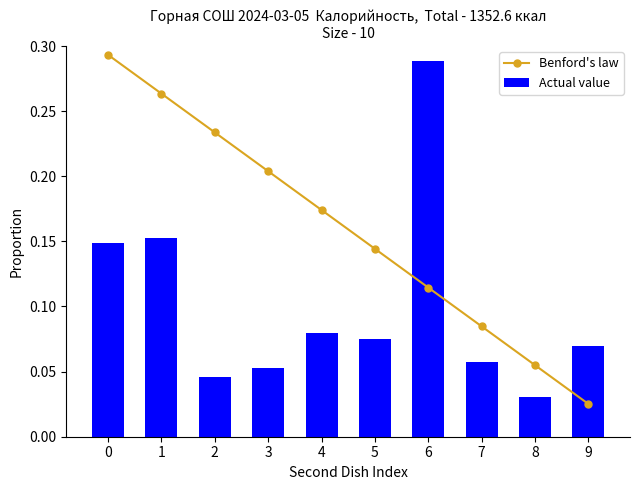

Reading left to right, transcribe all the data shown in this chart.

Benford's law: 0=0.3	1=0.3	2=0.2	3=0.2	4=0.2	5=0.1	6=0.1	7=0.1	8=0.1	9=0.0
Actual value: 0=0.1	1=0.2	2=0.0	3=0.1	4=0.1	5=0.1	6=0.3	7=0.1	8=0.0	9=0.1